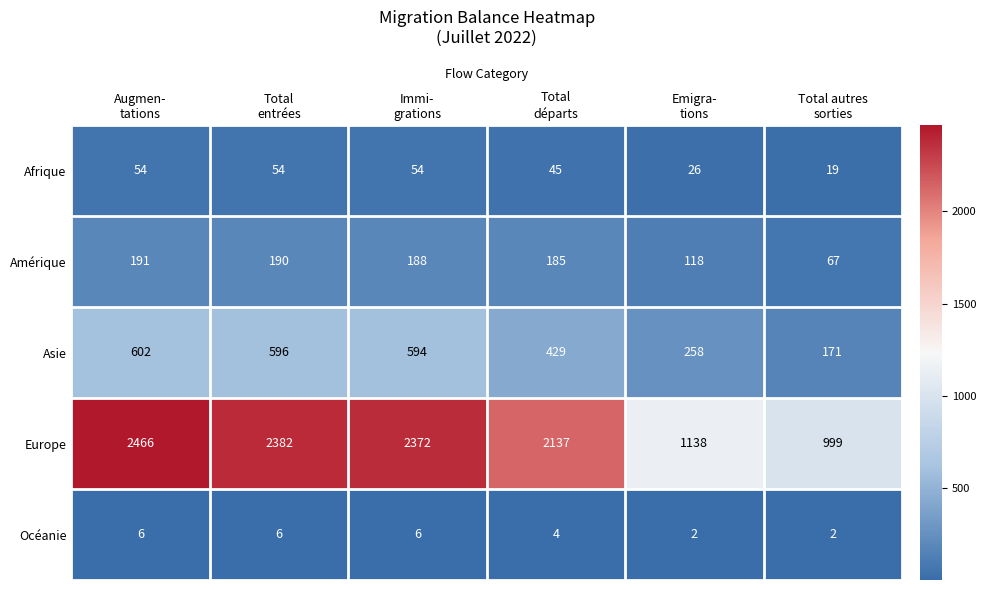

Reading right to left, what are all the values shown in this chart?

Afrique: 19	26	45	54	54	54
Amérique: 67	118	185	188	190	191
Asie: 171	258	429	594	596	602
Europe: 999	1138	2137	2372	2382	2466
Océanie: 2	2	4	6	6	6